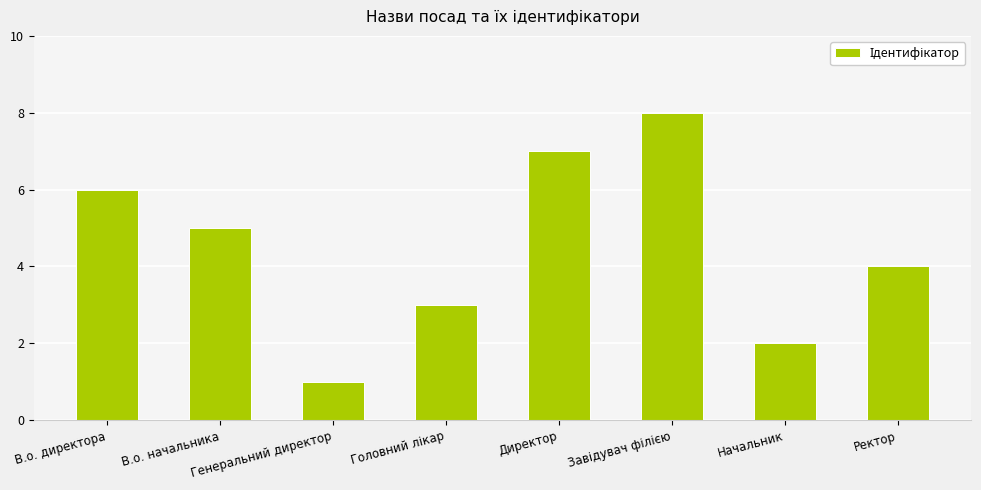

At which label is the value closest to 4?

Ректор